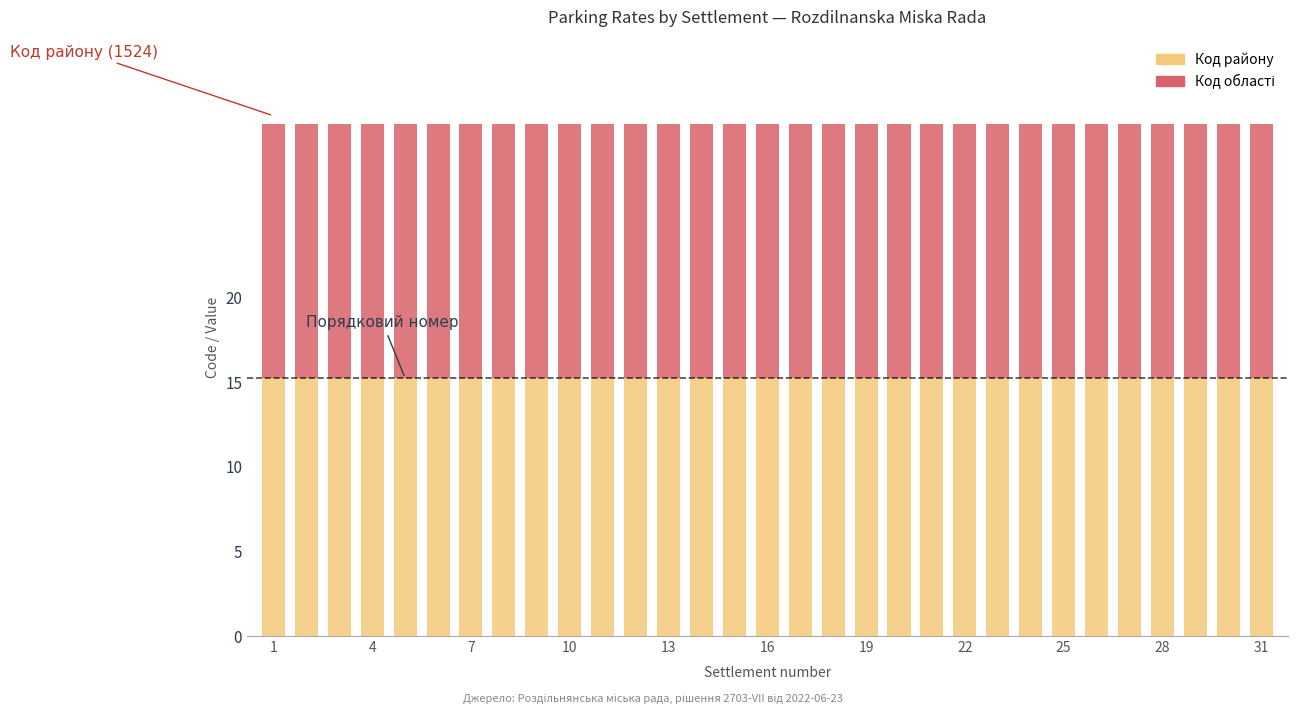

What is the average value of the Код району series?

15.2